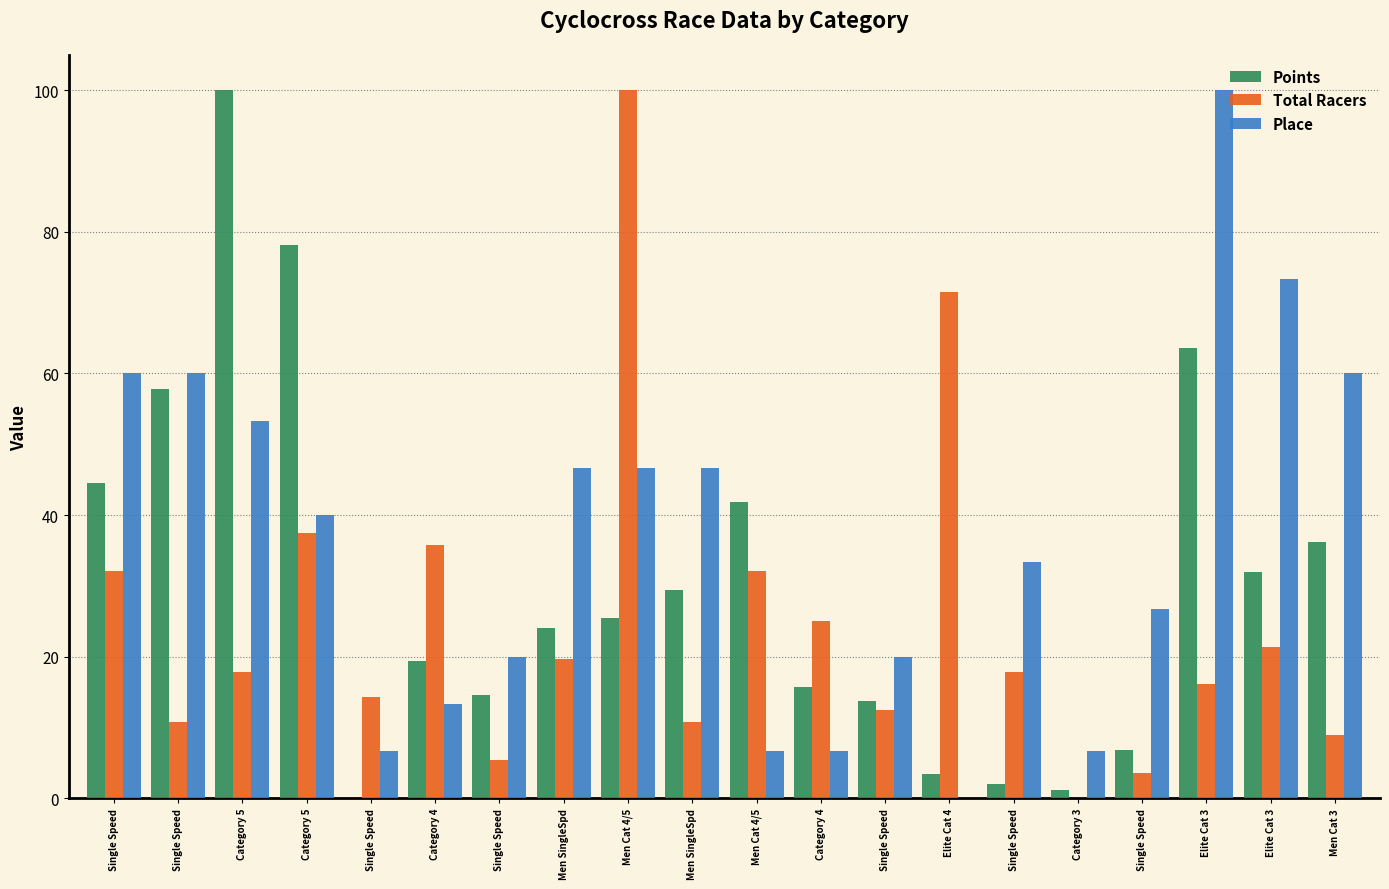

List the series in order of their overall mean, lowest first.

Total Racers, Points, Place